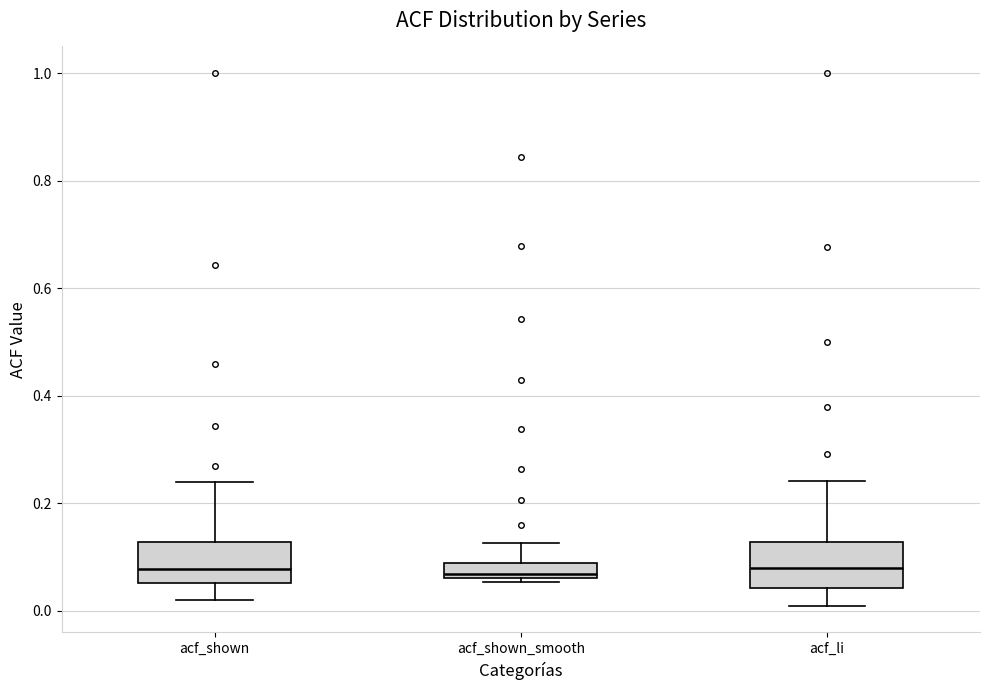

Where does the lower whisker of the box for acf_li end on the y-axis? The values are not printed on the chart, so give them approximately, as read against the axis.

0.00